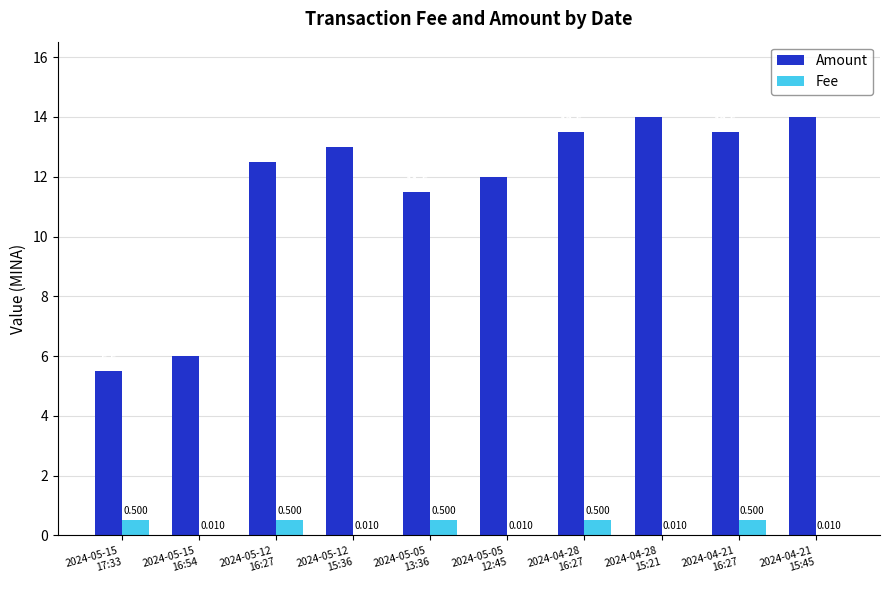

Which series has the largest total across all categories?

Amount